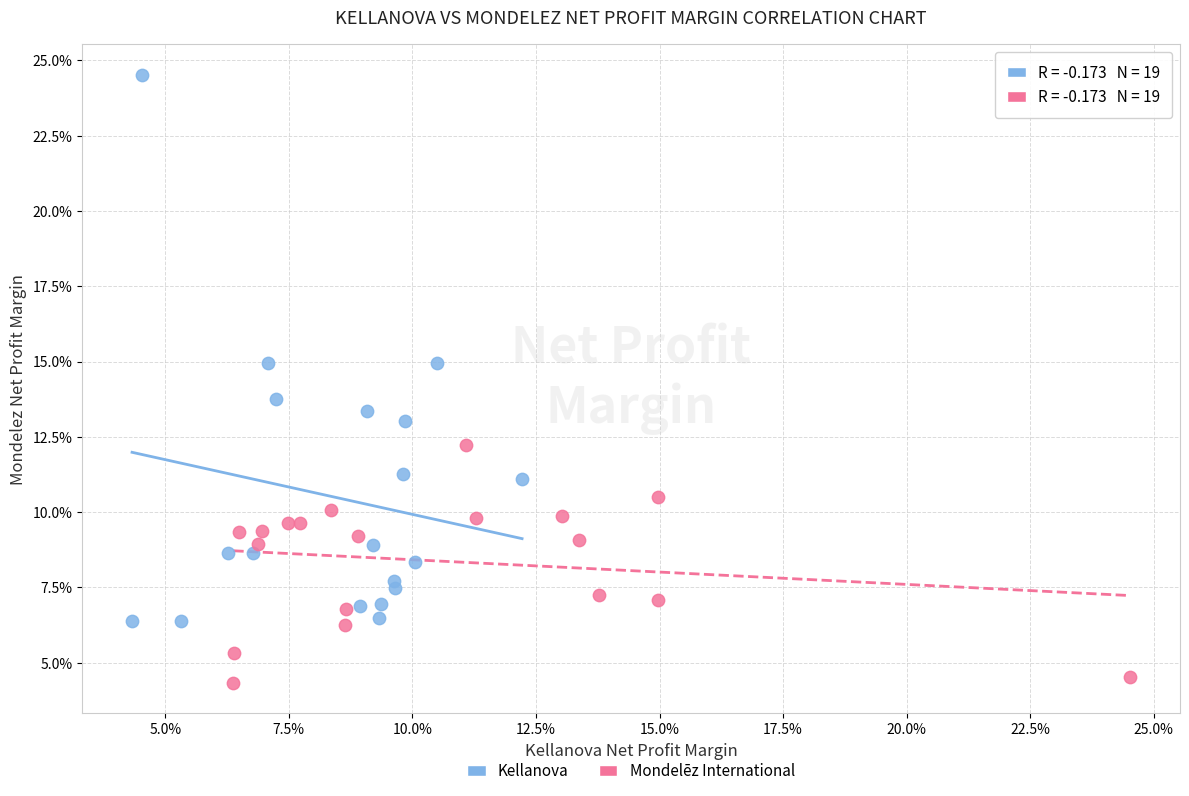

Which series reaches the minimum Y coordinate?

Mondelēz International